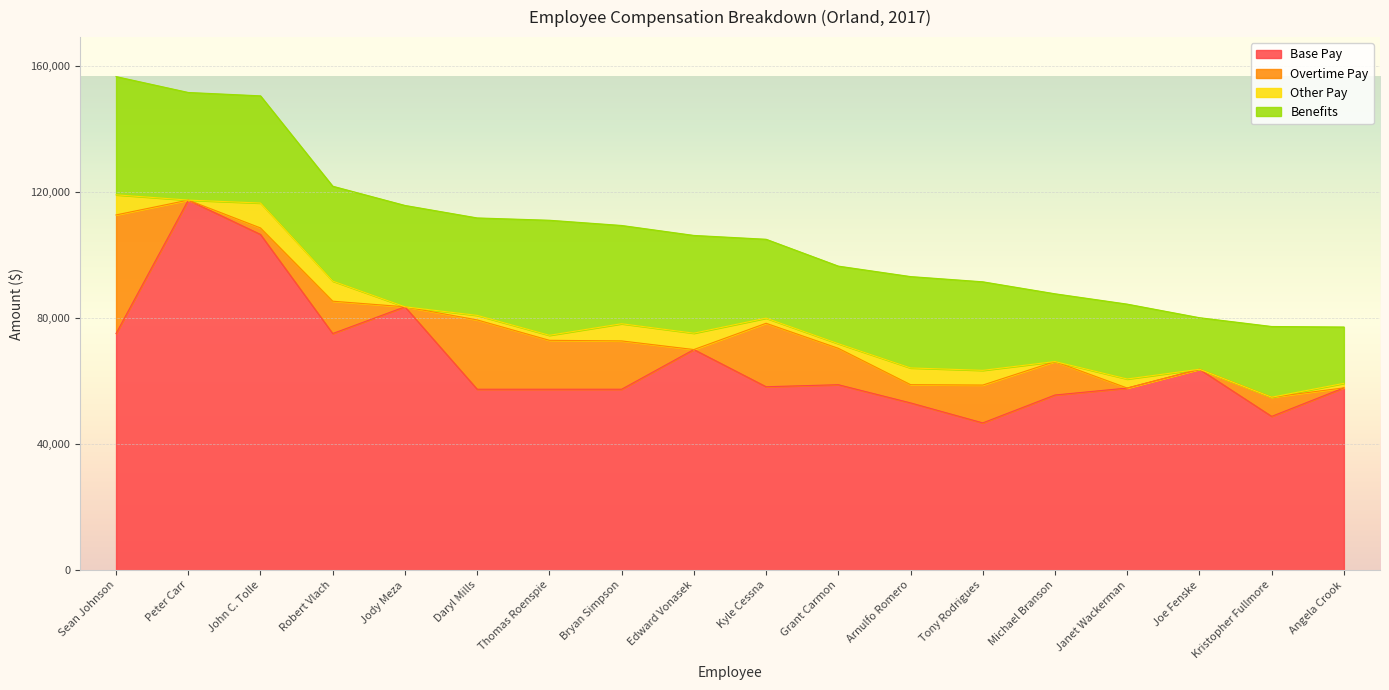

True or false: Base Pay and Overtime Pay intersect in this chart.

False